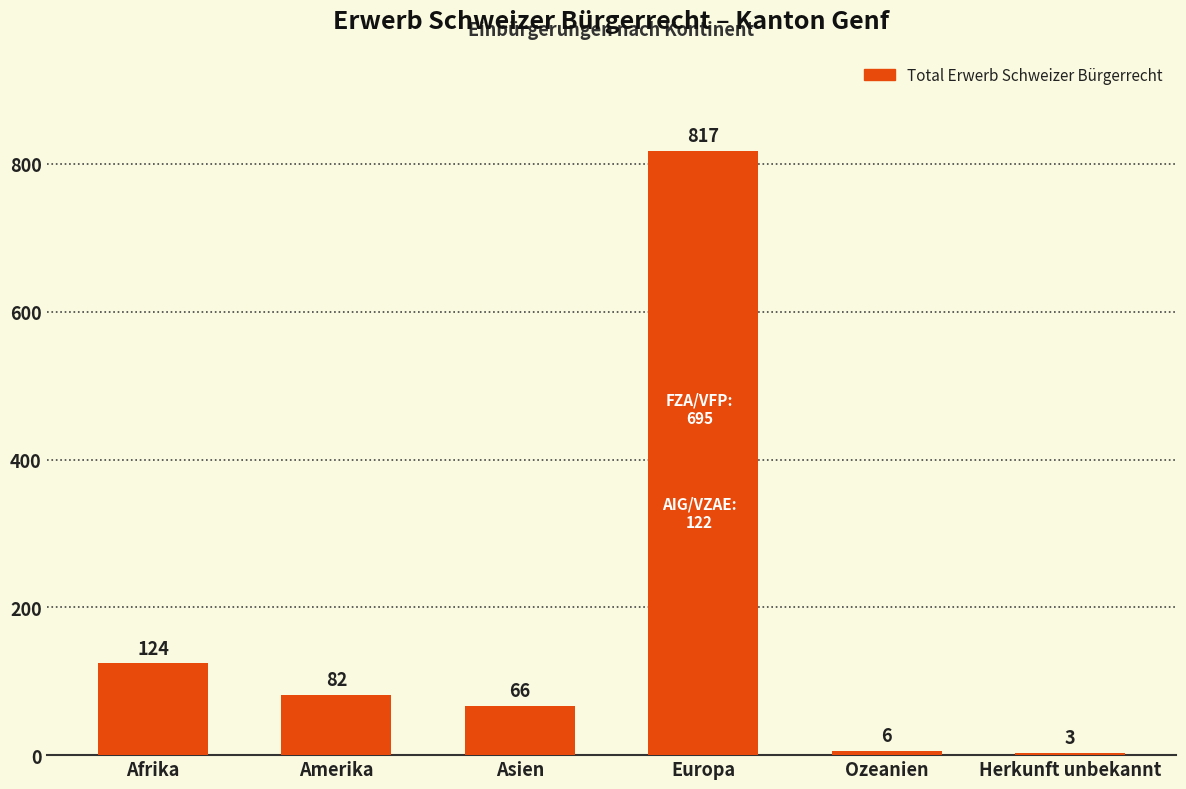

Is it true that the value at Europa is 817?

True